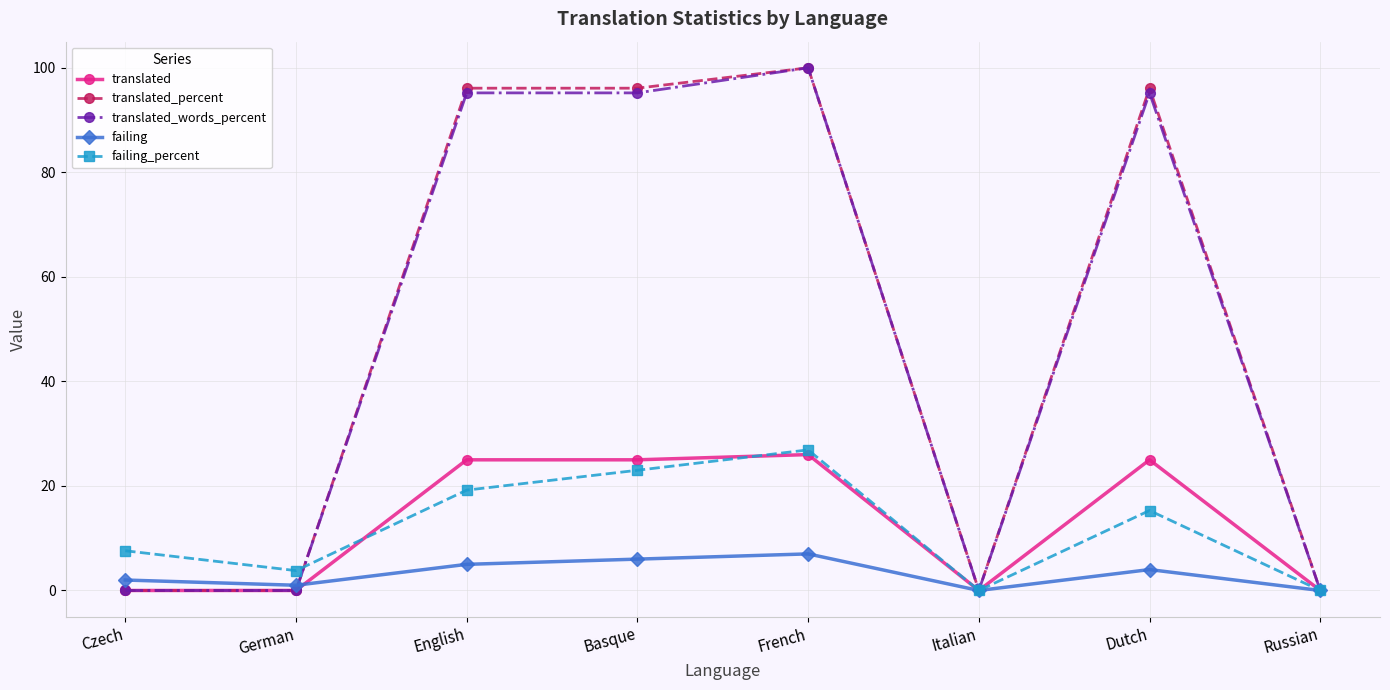

What value does the failing_percent series have at Czech?

7.6